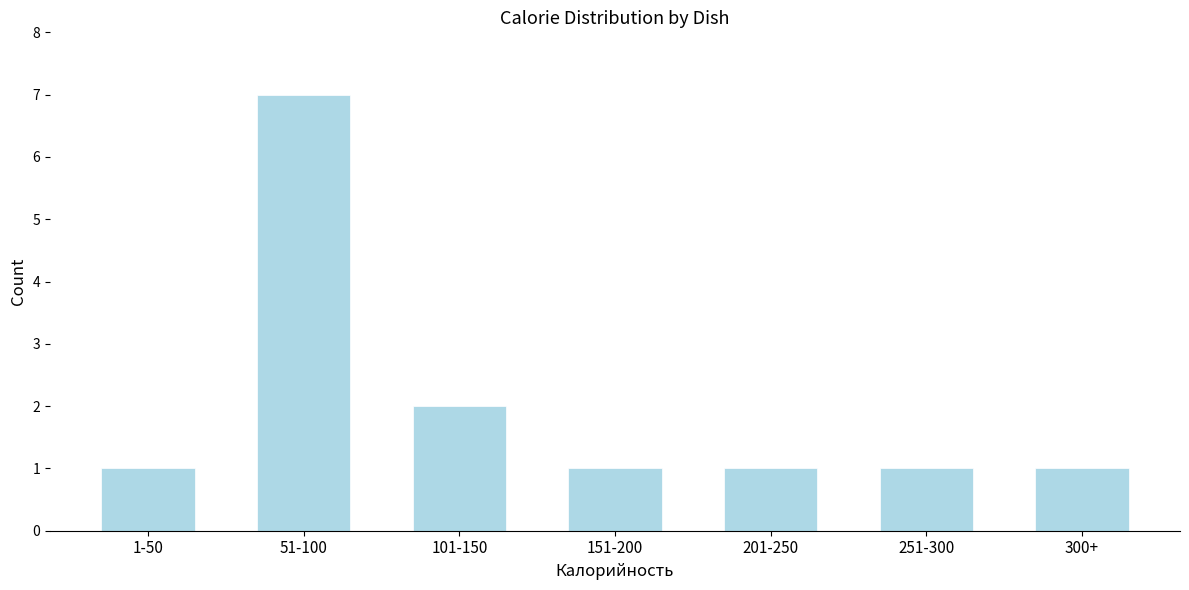

Reading left to right, list all the values displayed in this chart.

1-50=1	51-100=7	101-150=2	151-200=1	201-250=1	251-300=1	300+=1